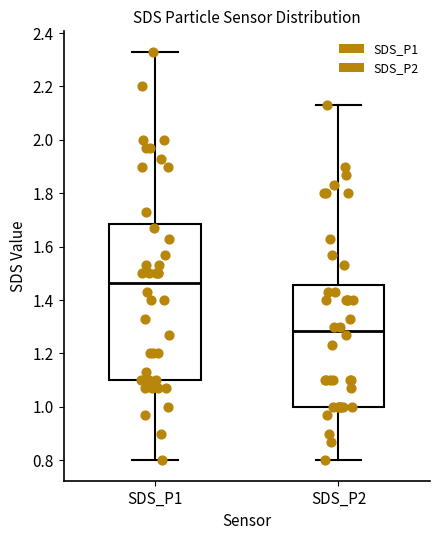

Where is the upper edge of the box for SDS_P1 on the y-axis? The values are not printed on the chart, so give them approximately, as read against the axis.

1.68